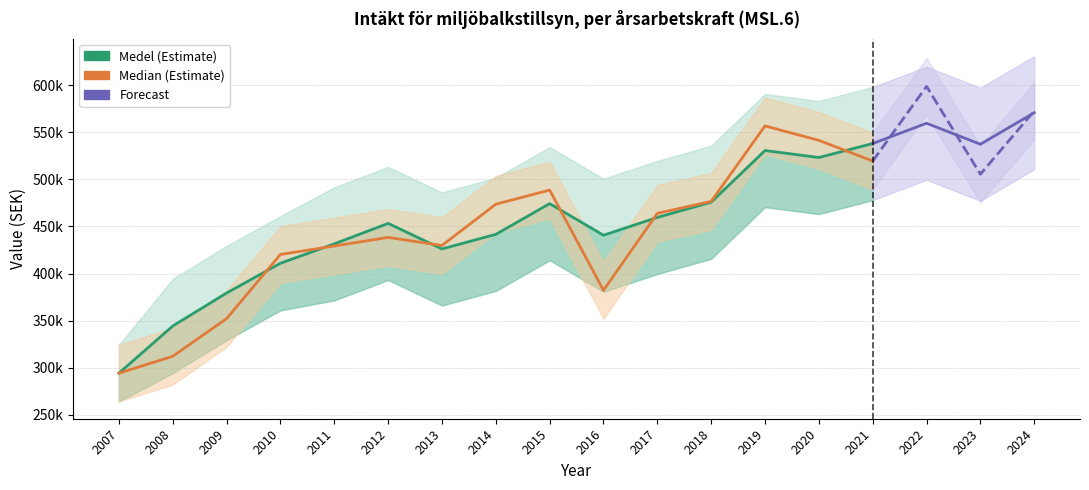

At which category does Median reach its first local peak?

2012